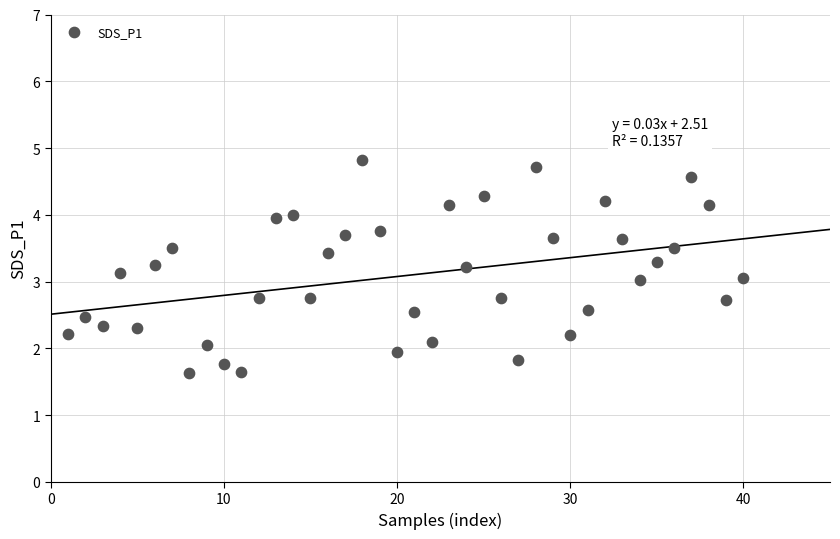

What is the range of X values (max minus min)?

39.0